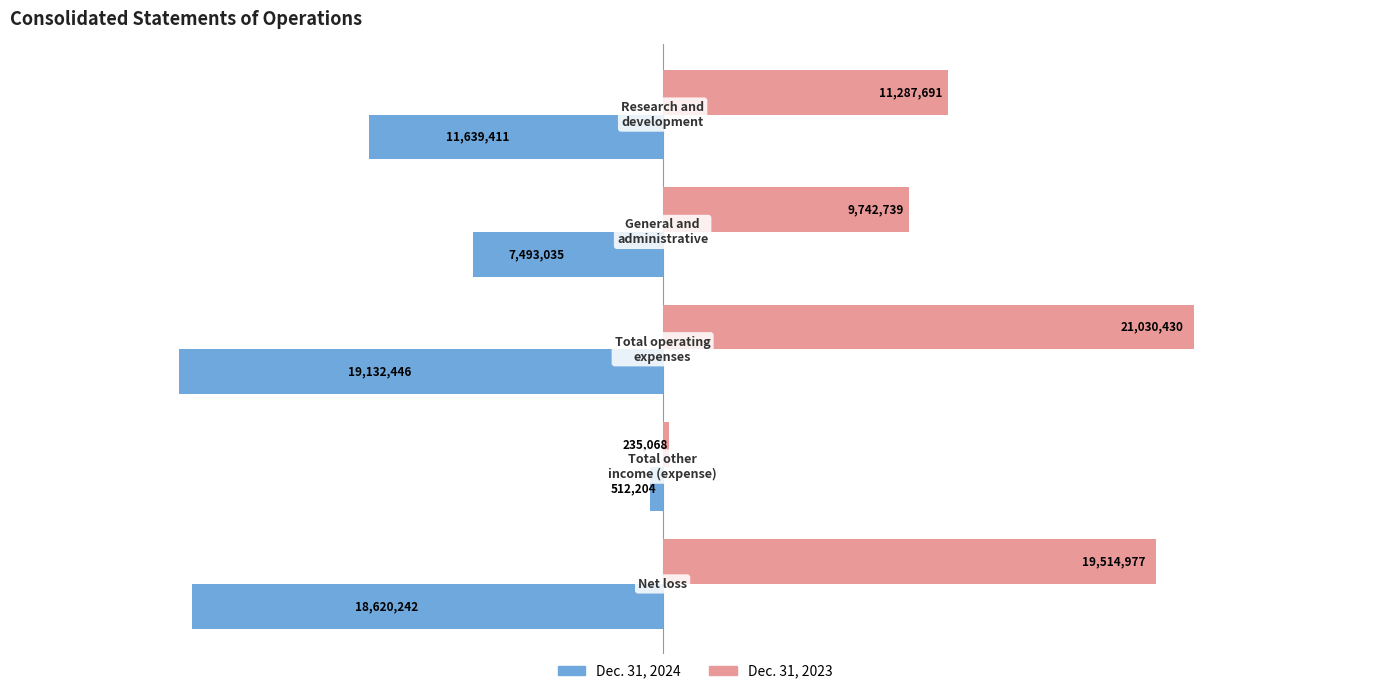

List the series in order of their overall mean, highest first.

Dec. 31, 2023, Dec. 31, 2024